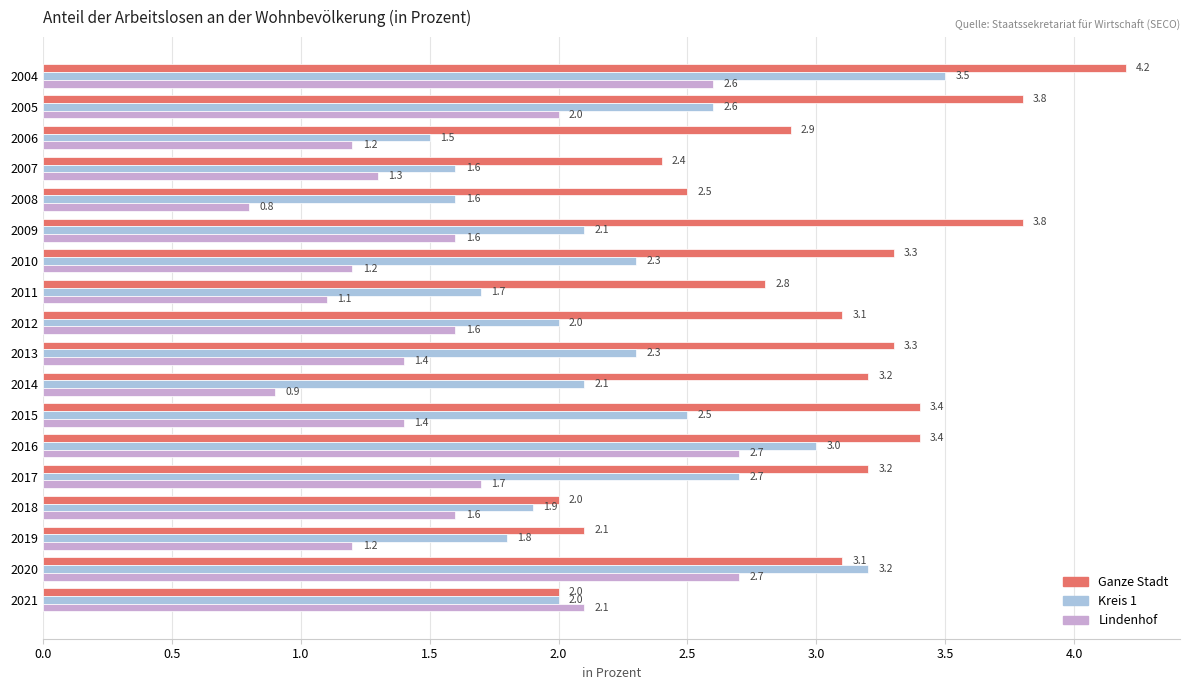

Is it true that Ganze Stadt equals 3.2 at 2014?

True